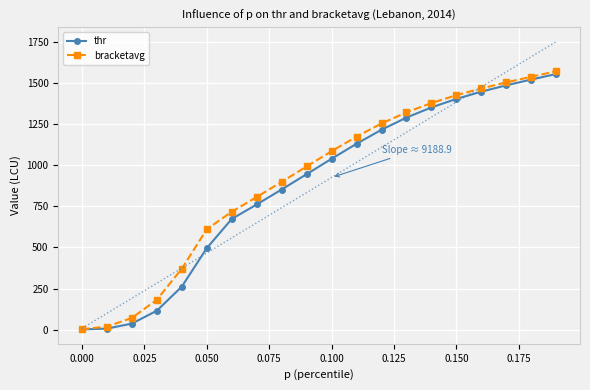

True or false: bracketavg and thr intersect in this chart.

False